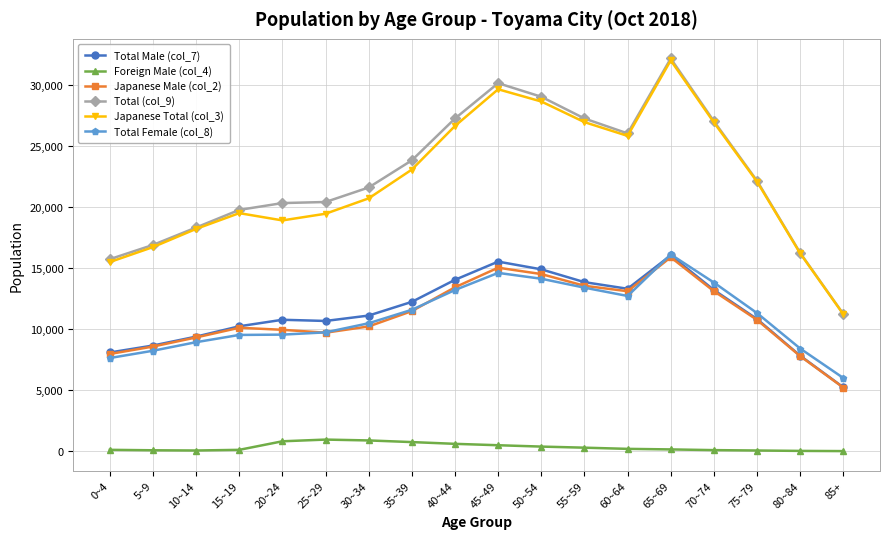

What is the label of the 18th point from the left?

85+